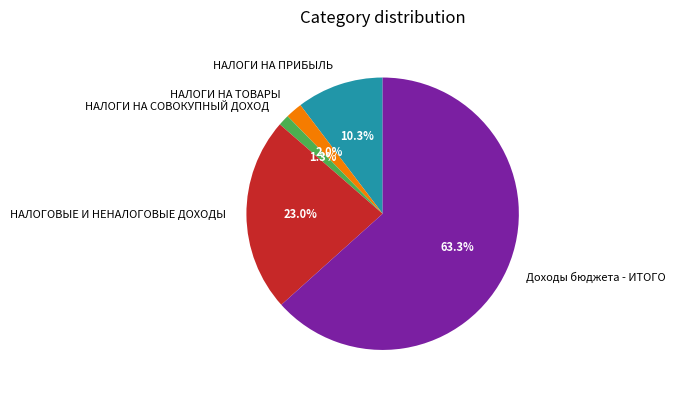

Which category has the smallest portion of the pie?

НАЛОГИ НА СОВОКУПНЫЙ ДОХОД